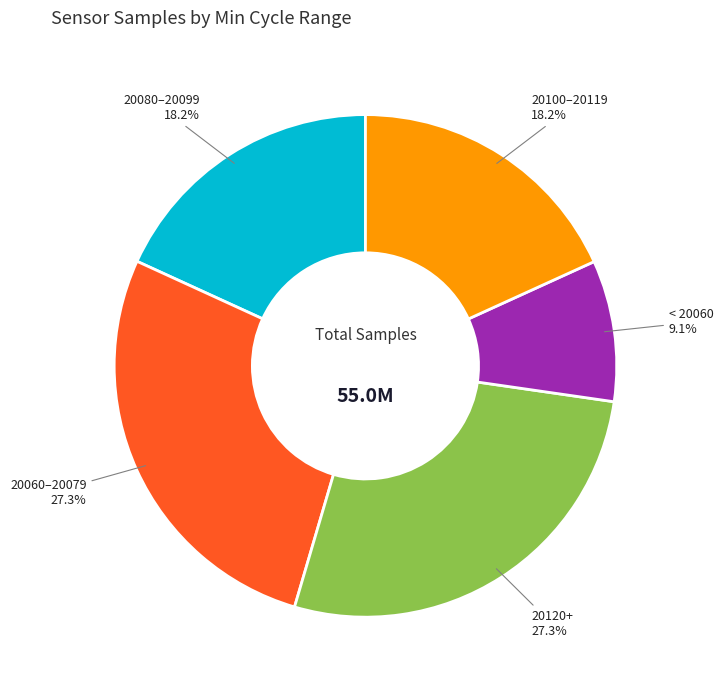

Is there a majority slice in this chart?

No